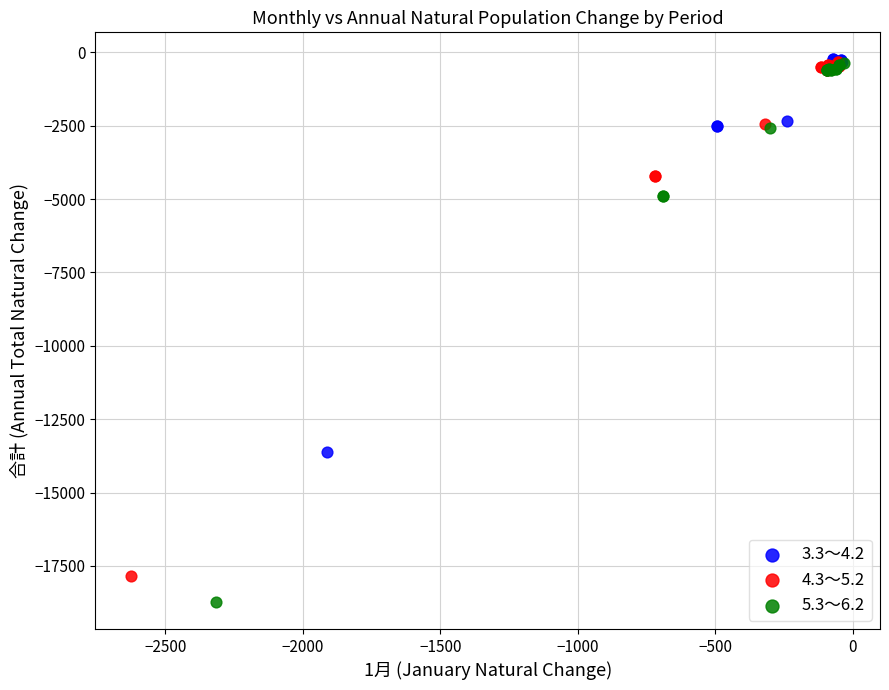

Which series contains the lowest Y value?

5.3～6.2